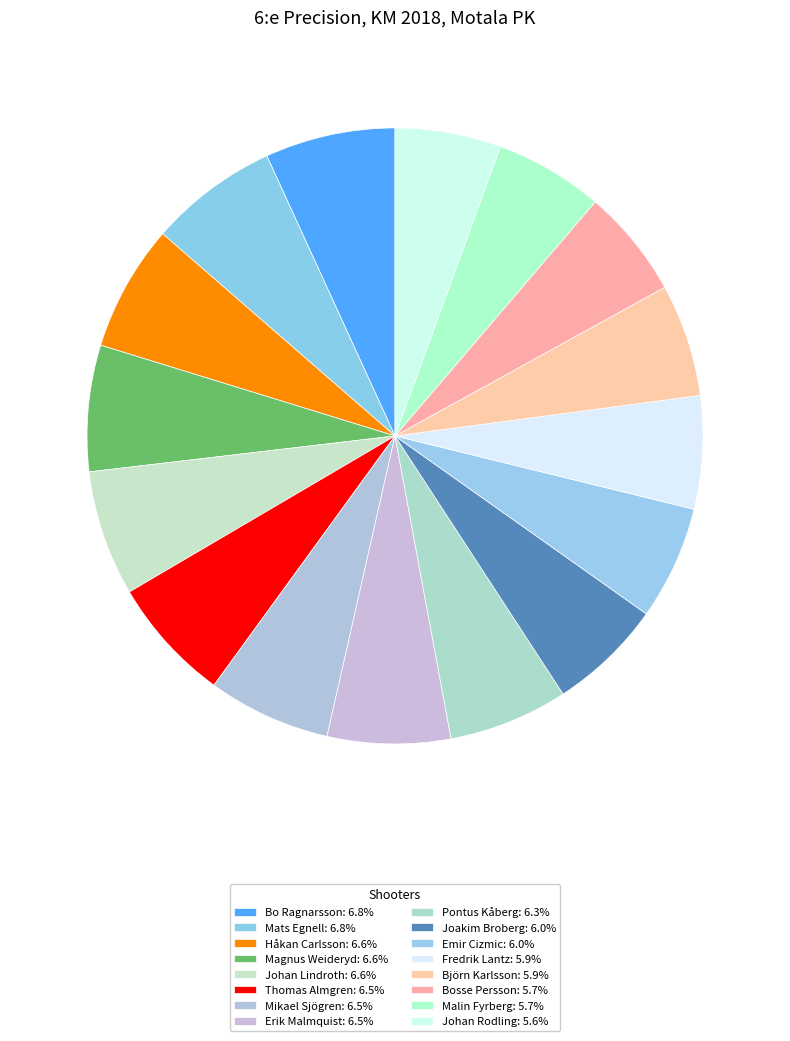

True or false: Pontus Kåberg accounts for 6% of the total.

True